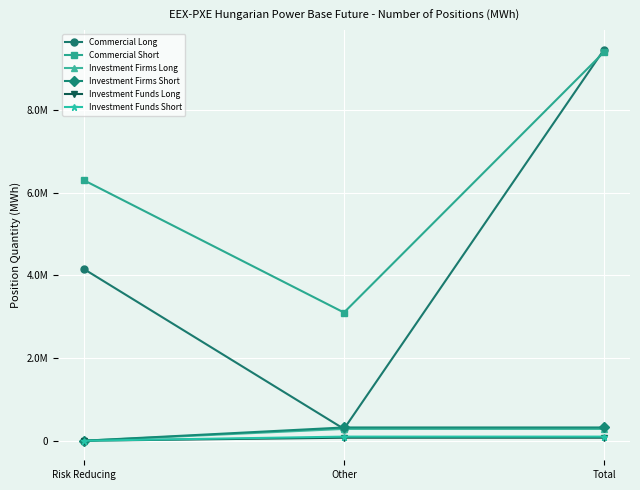

What is the sum of all Commercial Long values?

13894168